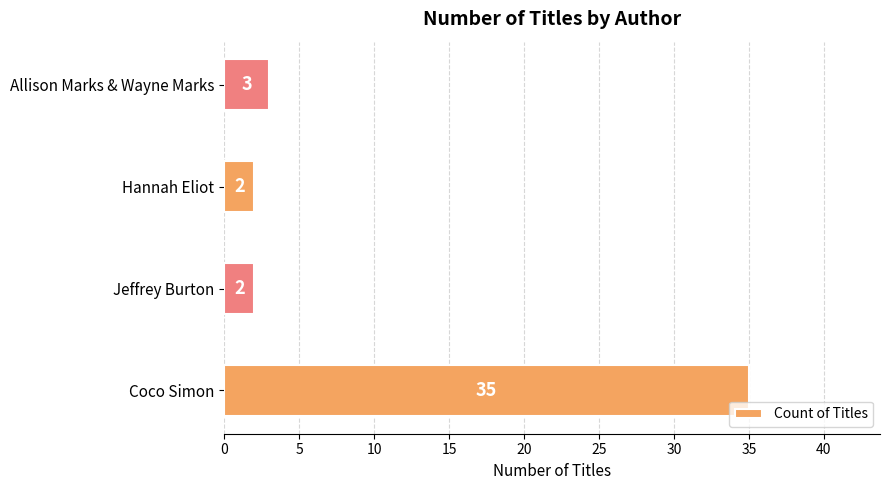

What is the sum of all values?

42